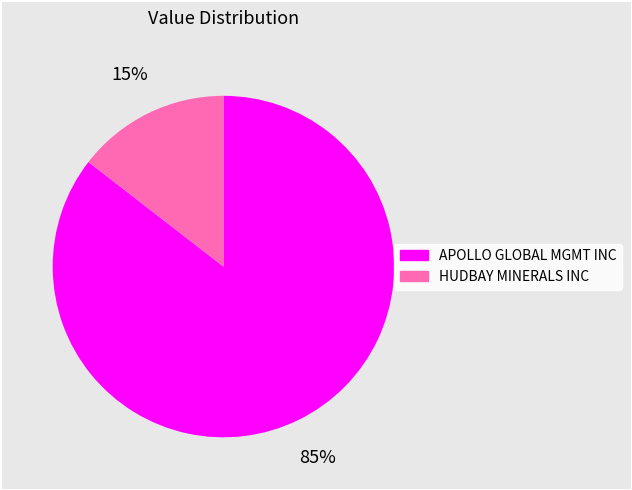

Which has a higher value, HUDBAY MINERALS INC or APOLLO GLOBAL MGMT INC?

APOLLO GLOBAL MGMT INC